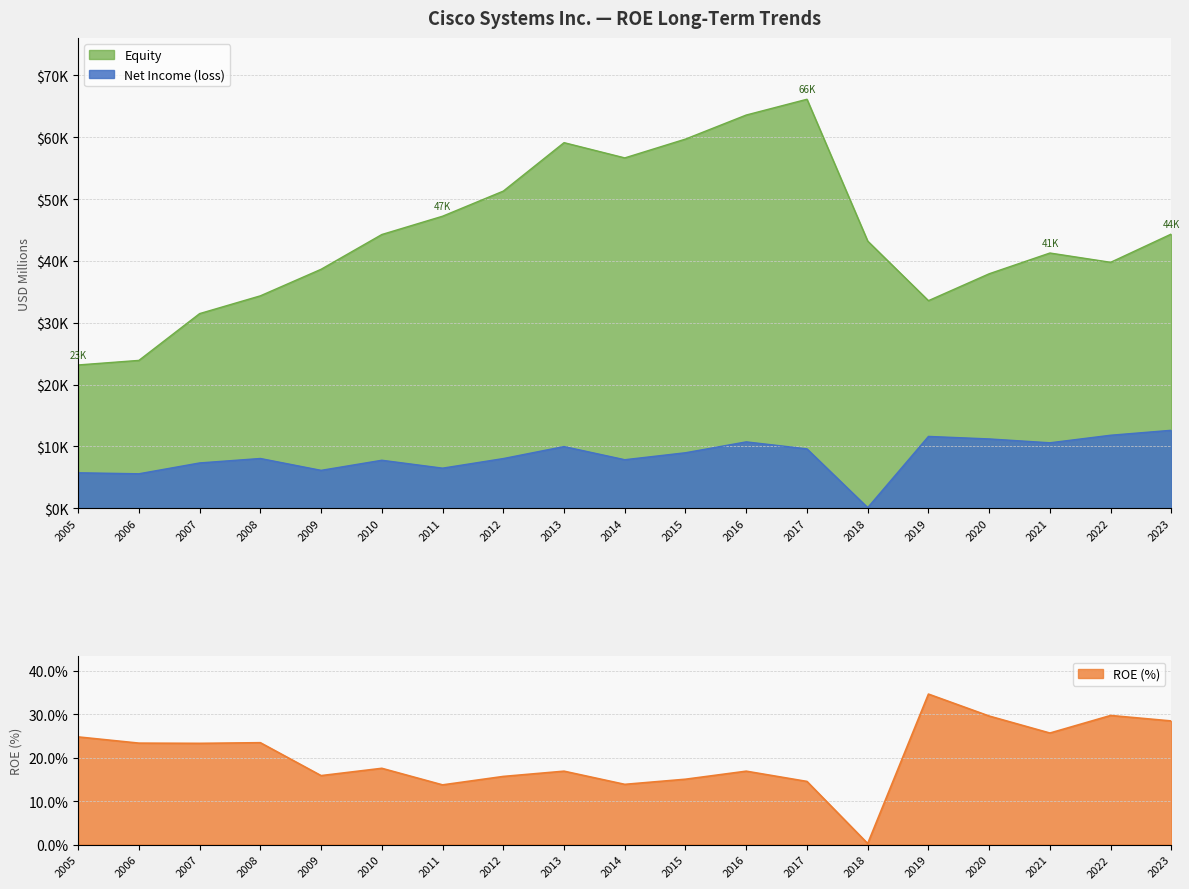

Is it true that ROE (%) equals 15.0 at 2015?

True